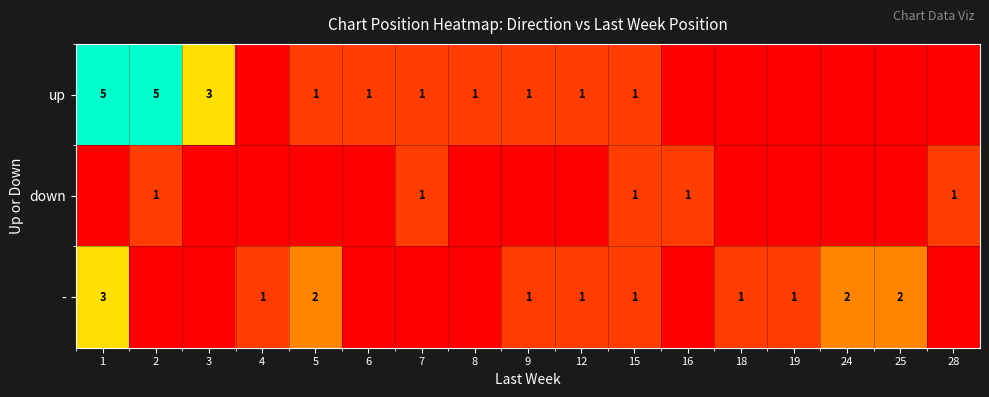

What is the sum of the up values at 2 and 8?

6